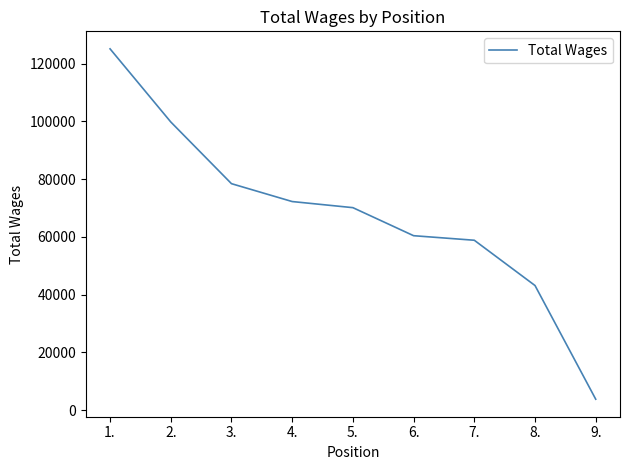

What is the average value?

68005